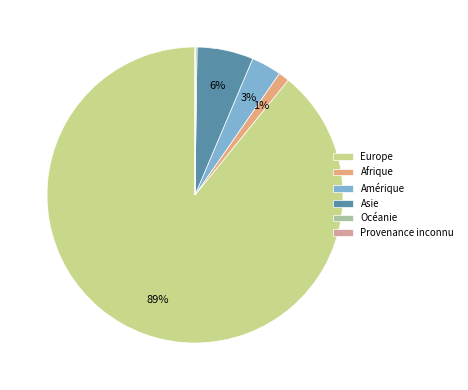

What is the largest slice in the pie chart?

Europe